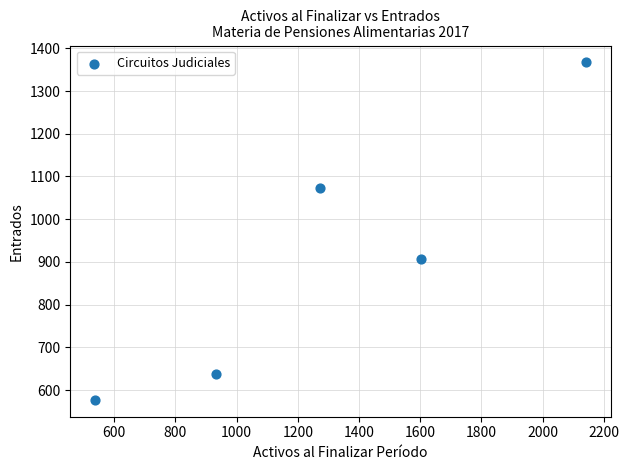

What Y value in the scatter plot is closest to 972?

906